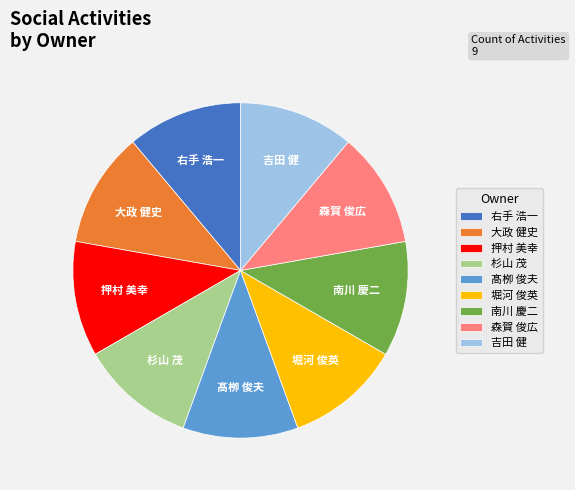

How many segments does this pie chart have?

9